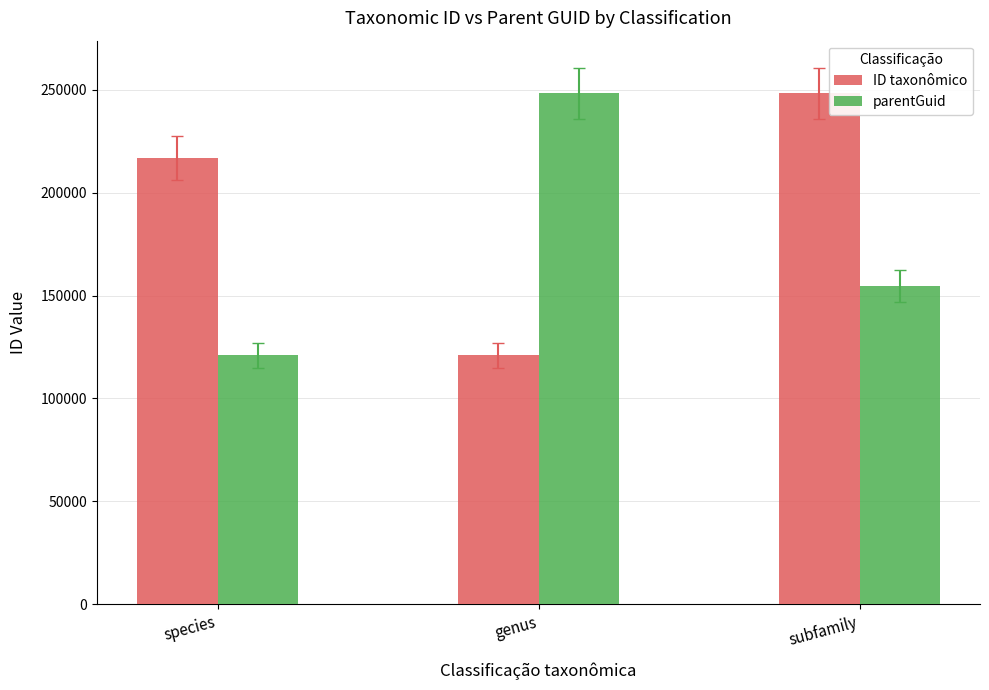

What are all the series names shown in the legend?

ID taxonômico, parentGuid